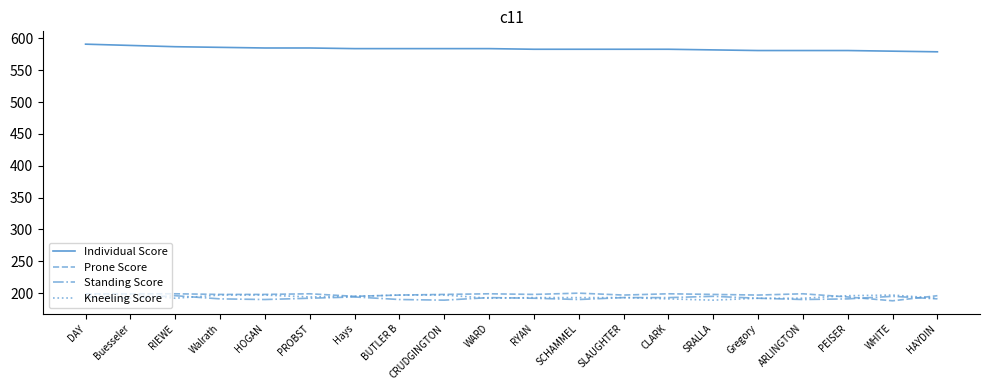

True or false: Prone Score and Standing Score cross at least once.

True